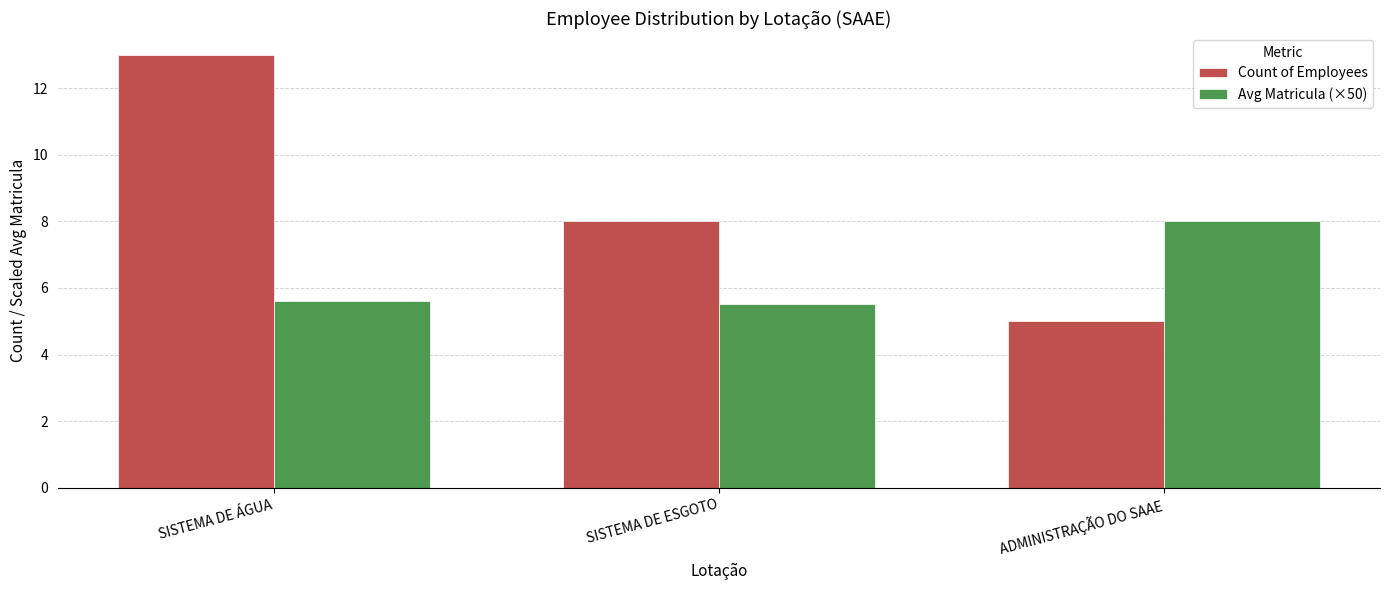

What is the total value across all series at SISTEMA DE ESGOTO?

13.5